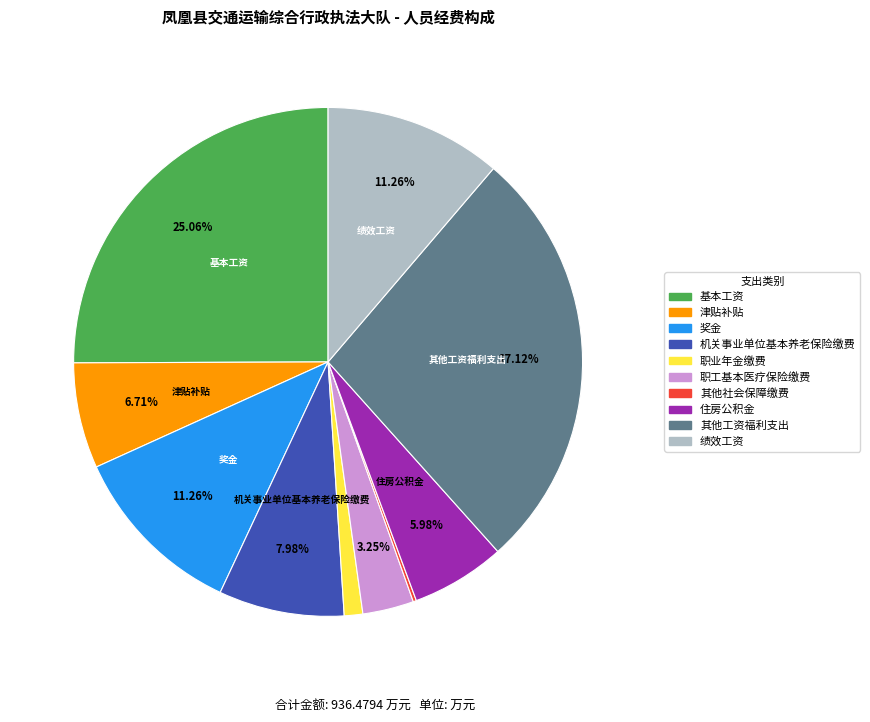

To the nearest percent, what portion does 职业年金缴费 represent?

1%